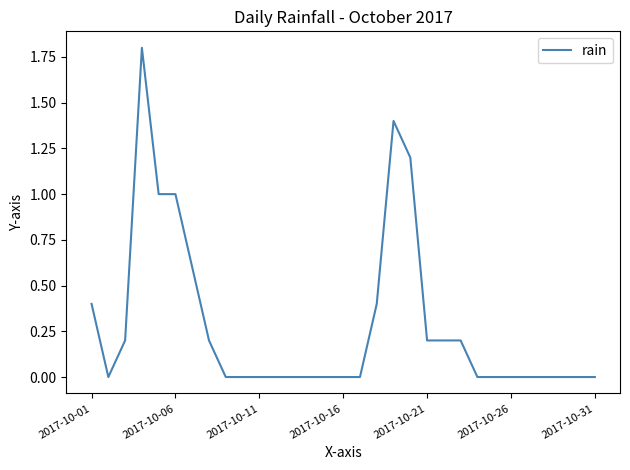

What is the maximum value shown in the chart?

1.8